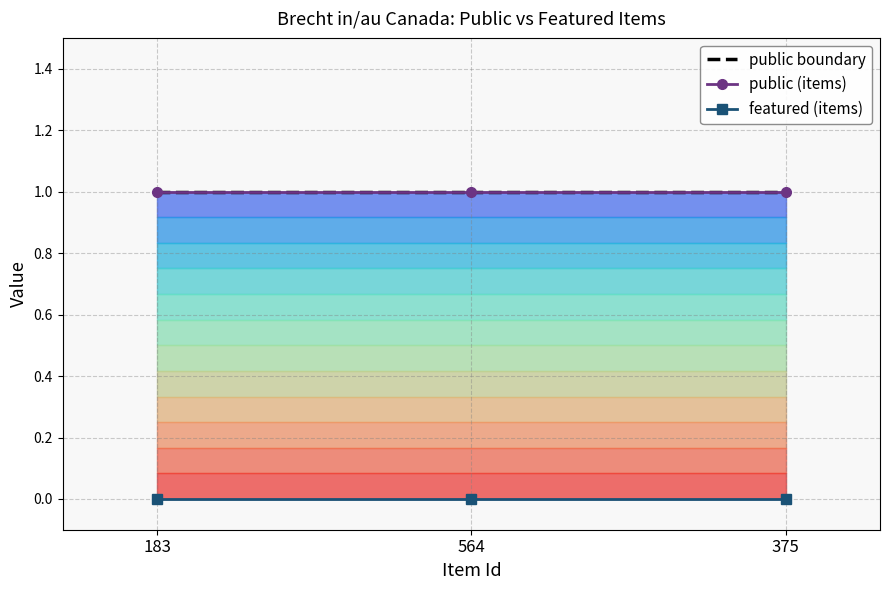

What is the label of the 2nd point from the left?

564